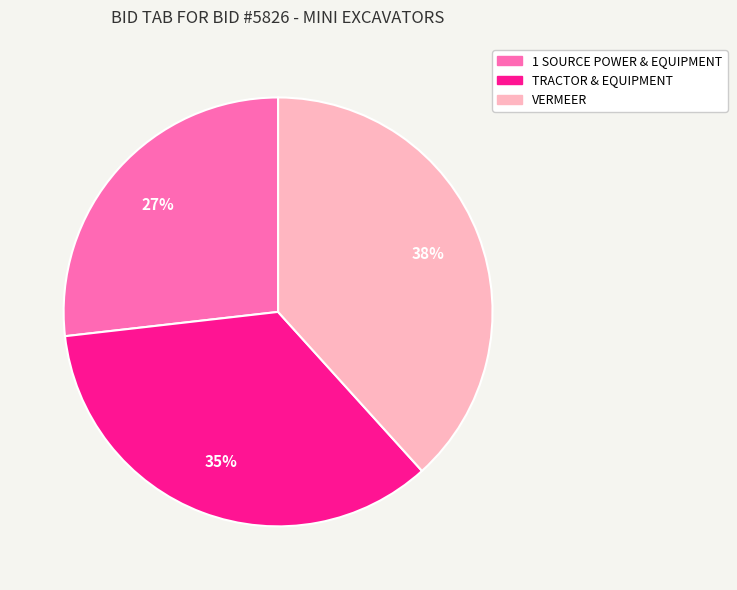

To the nearest percent, what is the difference between the TRACTOR & EQUIPMENT and VERMEER slice percentages?

3%